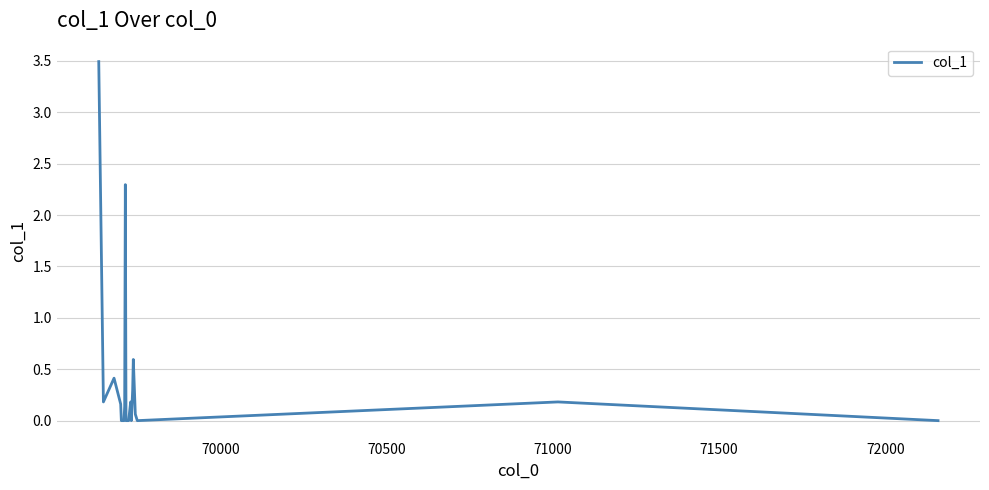

What is the difference between the maximum and minimum values?

3.5